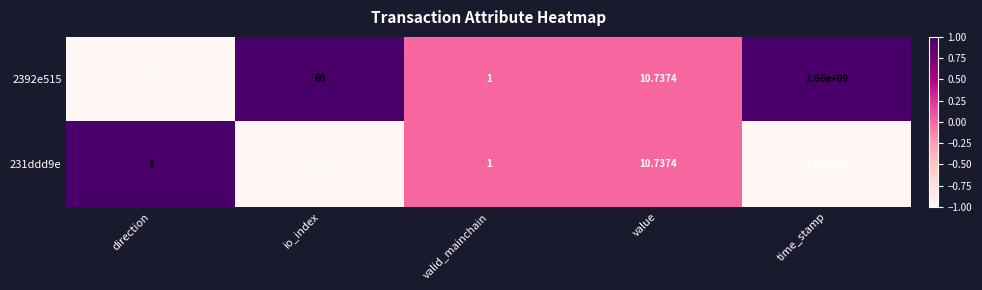

Which label corresponds to the smallest value in the chart?

direction